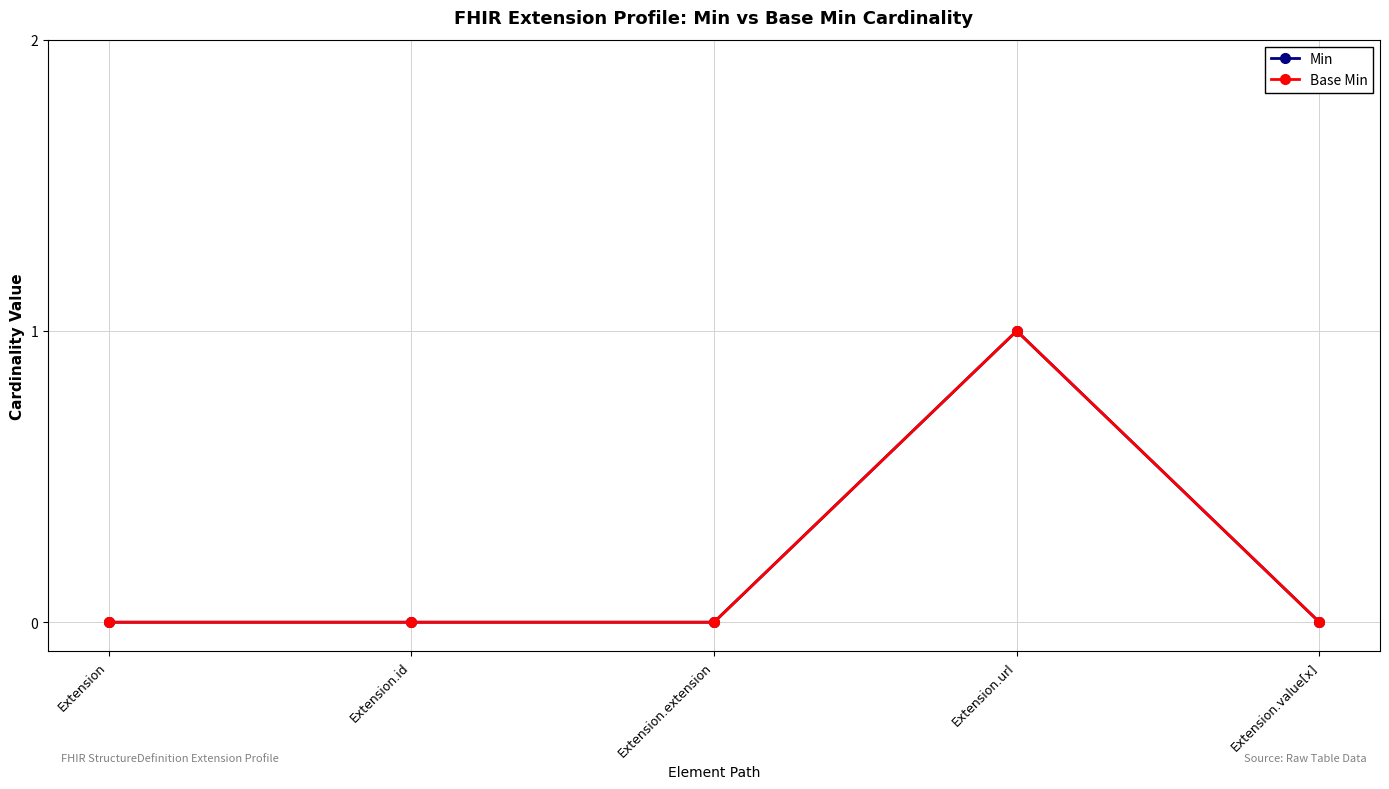

Which series has the widest spread of values?

Min